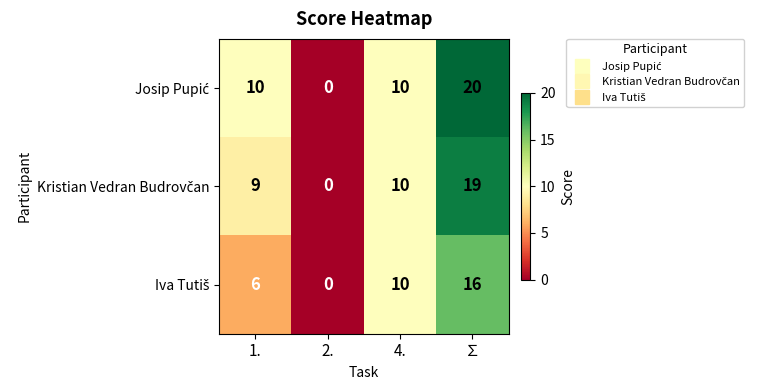

What is the greatest value displayed?

20